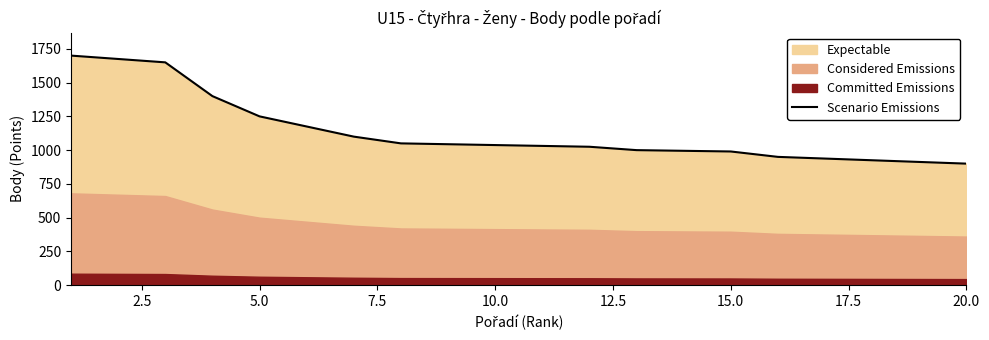

How many data points does each series have?

20